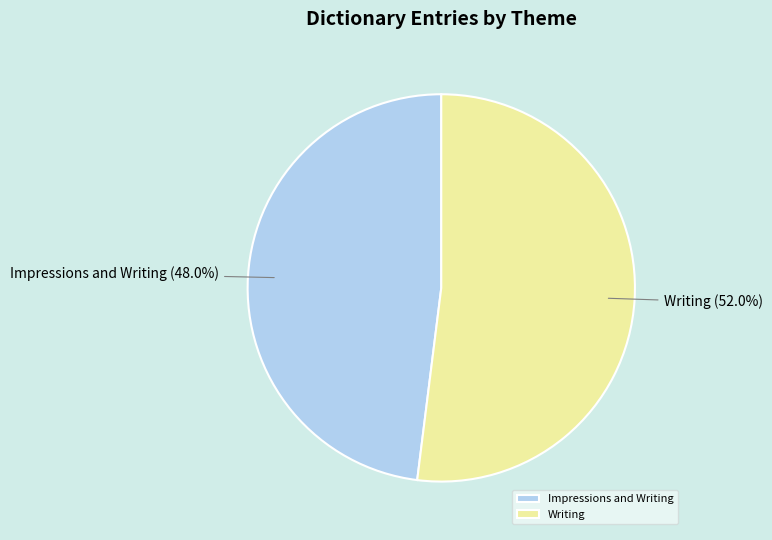

What is the largest slice in the pie chart?

Writing